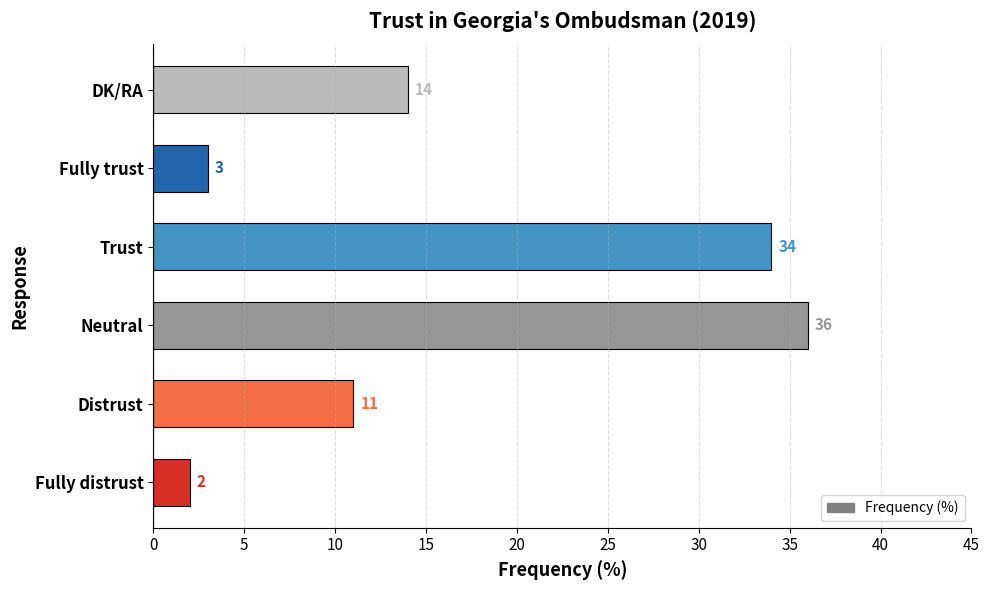

List the labels in order of value, largest first.

Neutral, Trust, DK/RA, Distrust, Fully trust, Fully distrust